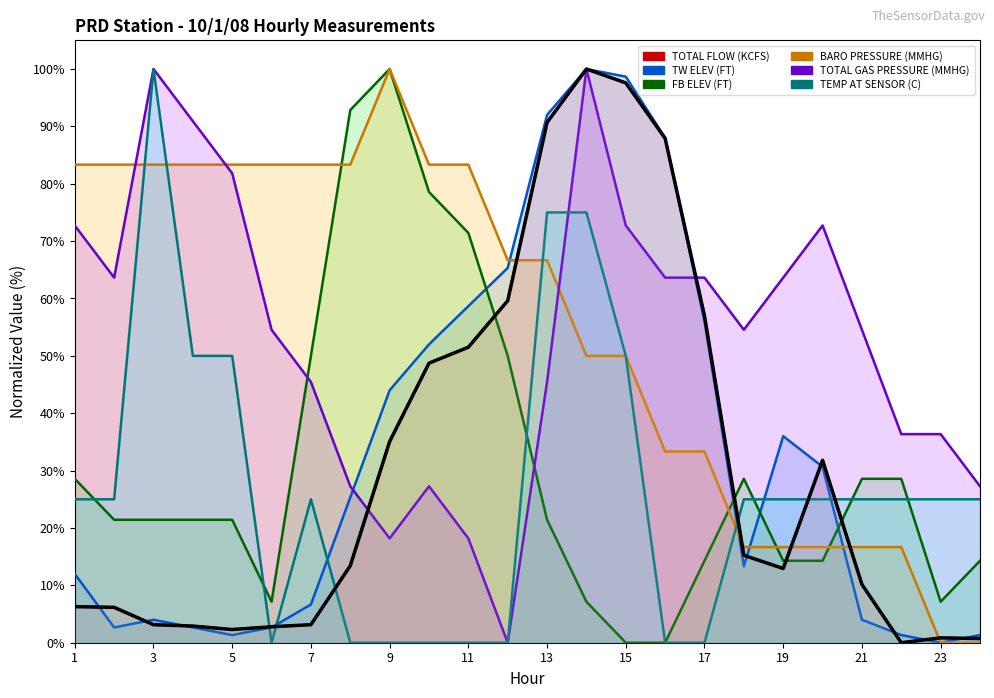

What is the value of the TEMP AT SENSOR (C) point at the 20th from the left?

25.0